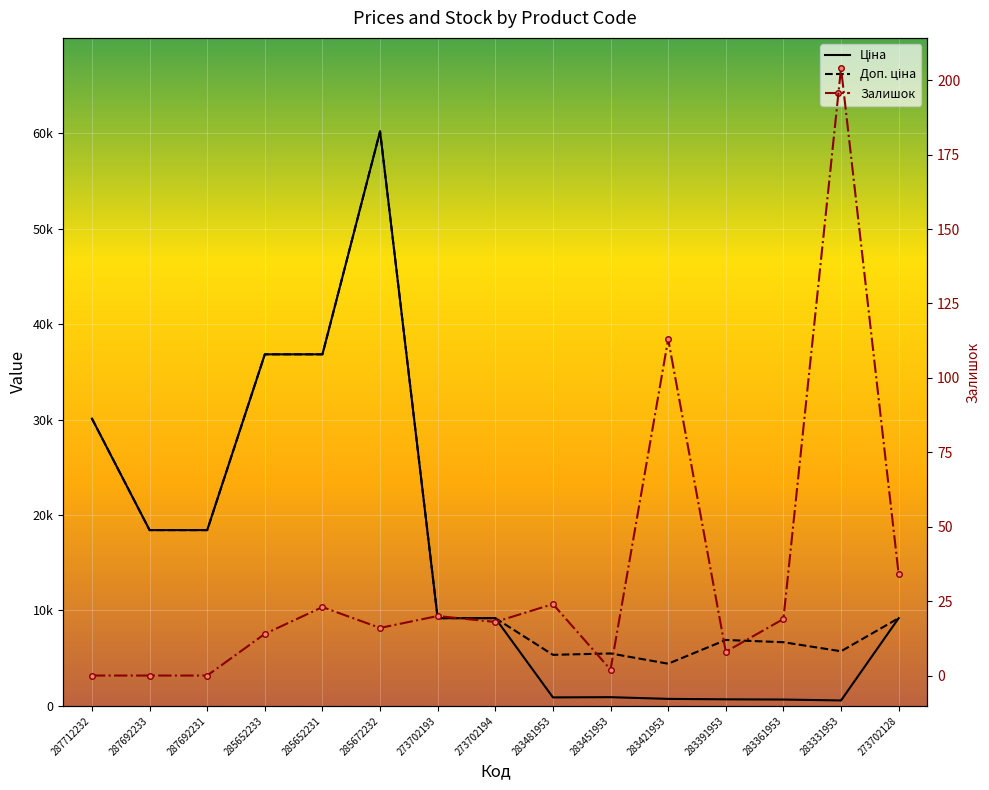

At how many categories does at least one series exceed 18220?

6